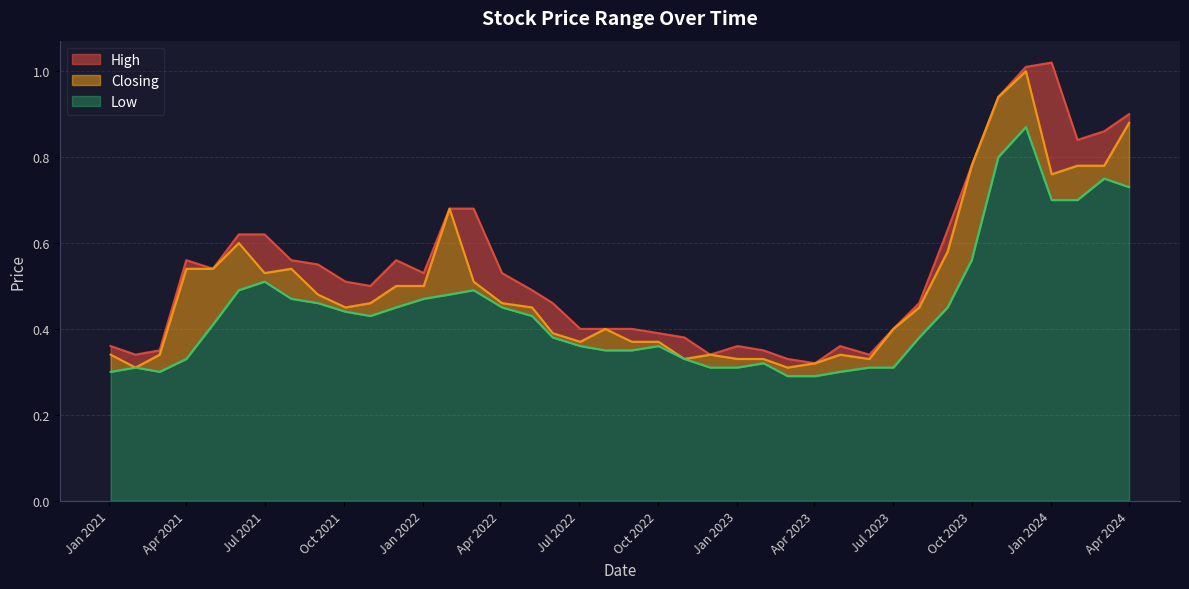

In High, how many points are lower than both neighbors (excluding endpoints)?

8